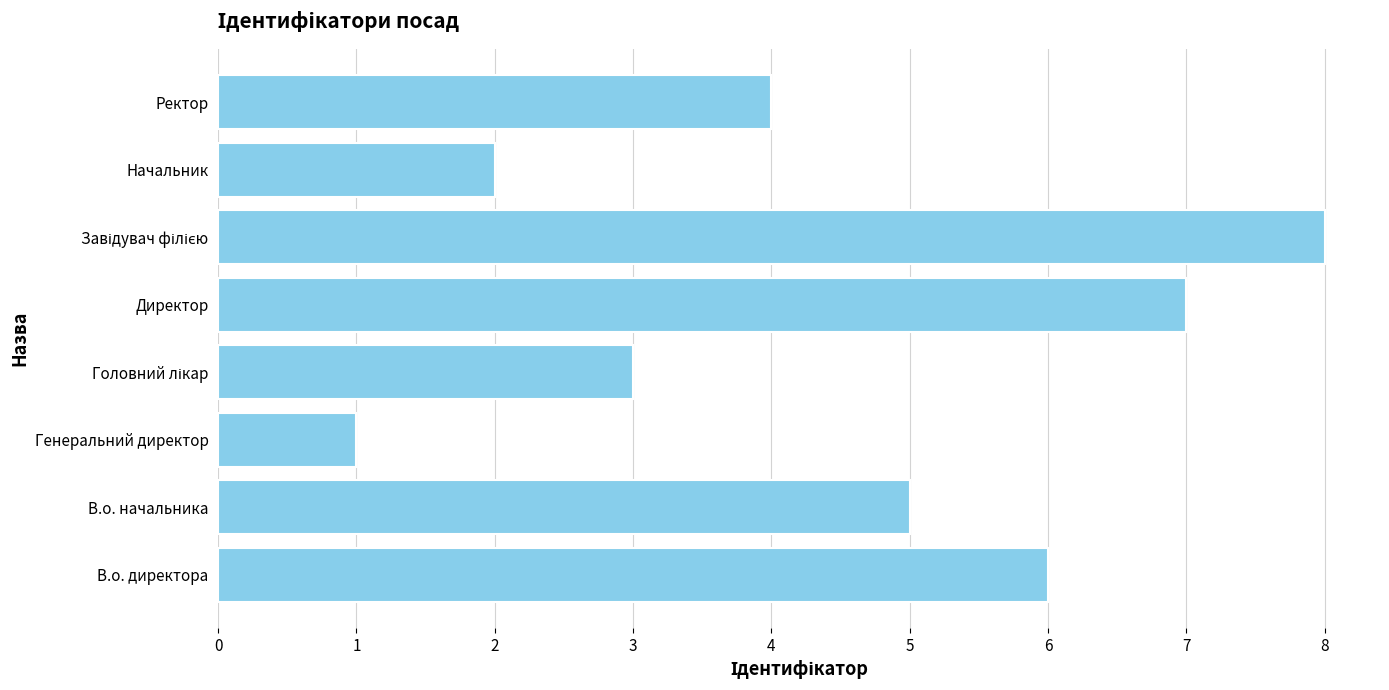

How many bars are there in total?

8